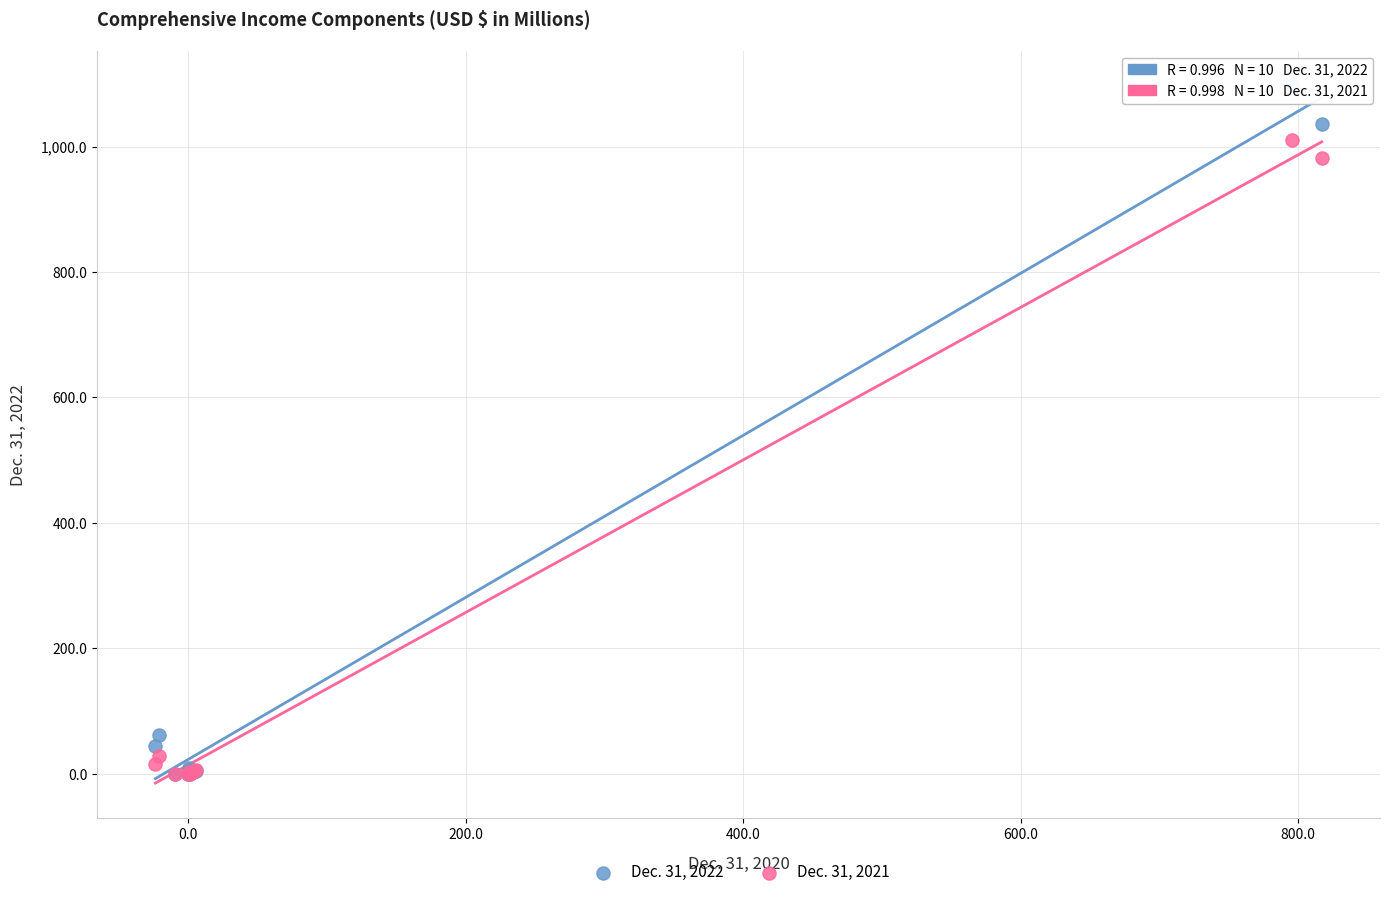

Across all series, what Y value is closest to 548?

982.0